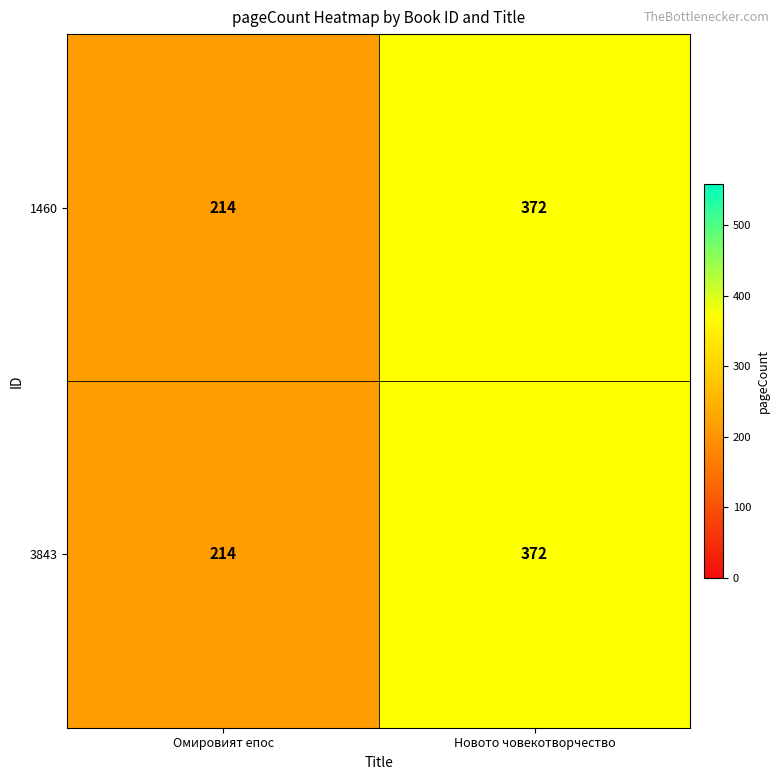

The 1460 series shows 299 at Омировият епос. True or false?

False